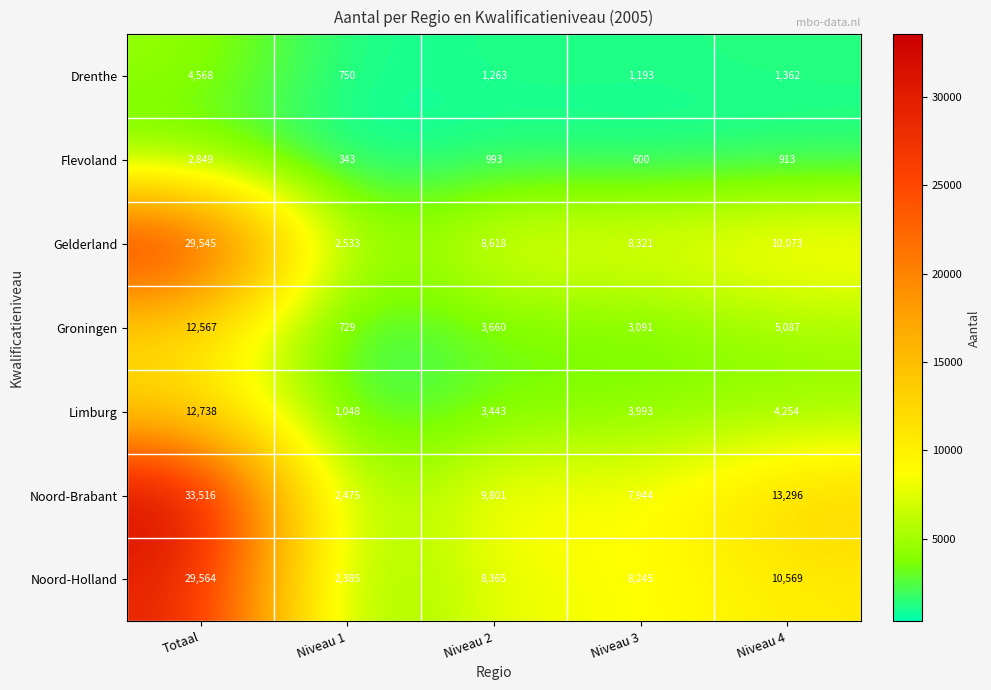

At which category is the sum across all series the highest?

Totaal